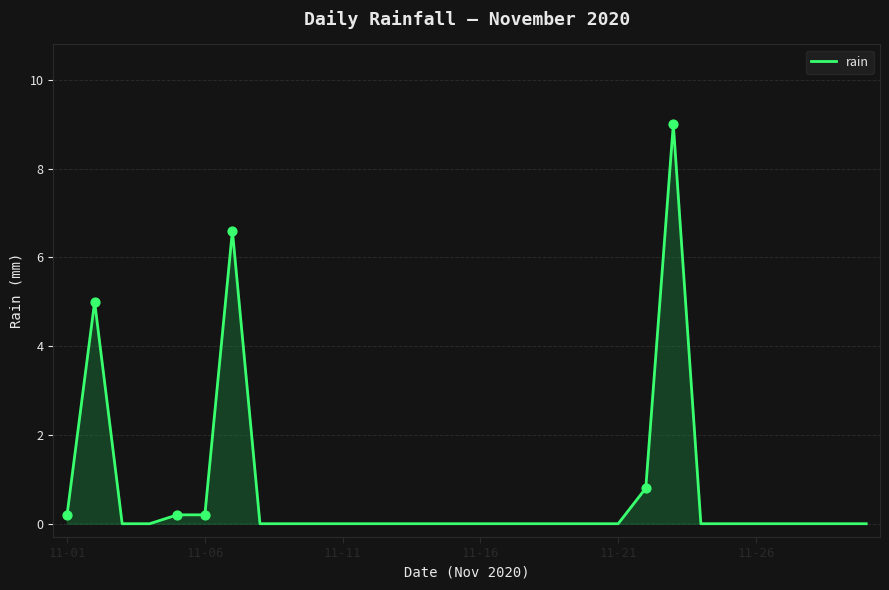

What is the greatest value displayed?

9.0